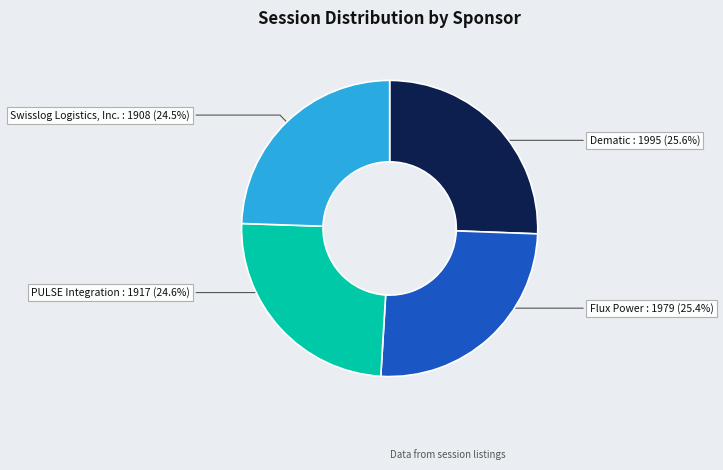

Count the number of slices in the pie.

4